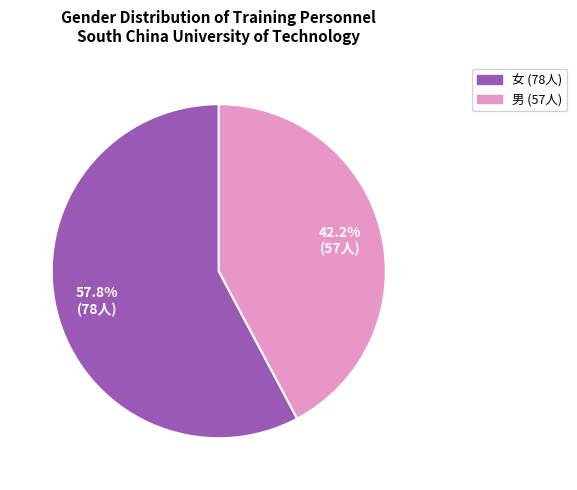

Does 男 account for over 50% of the chart?

No